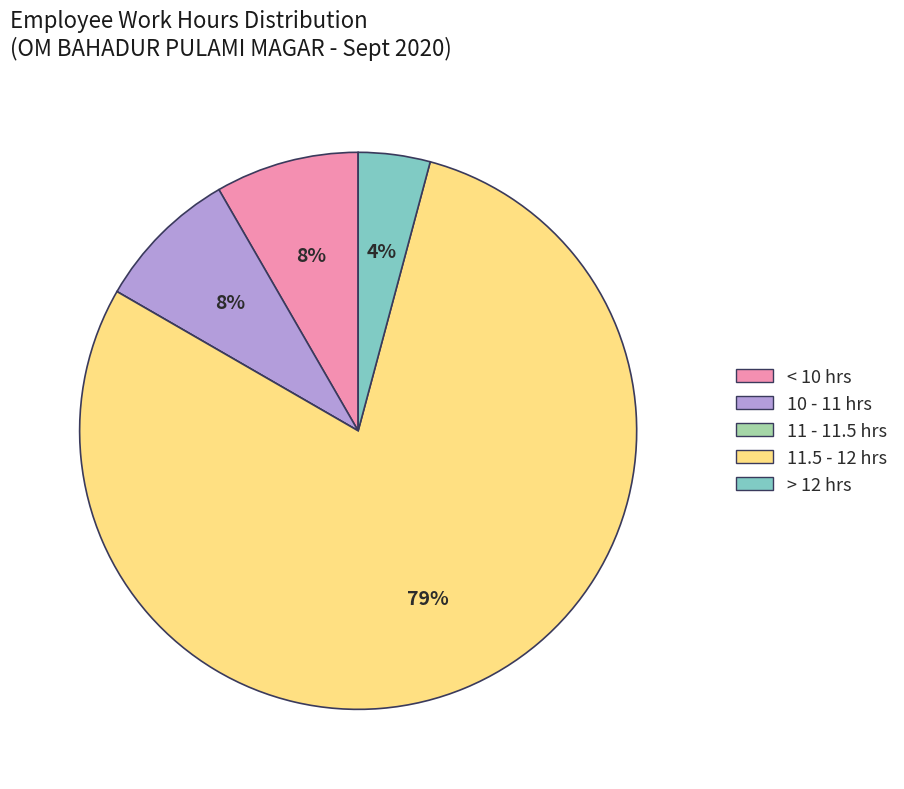

Is there any slice that represents more than half of the pie?

Yes